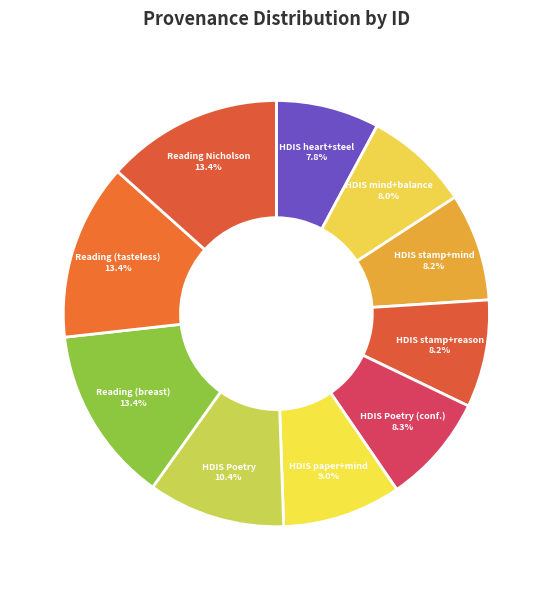

To the nearest percent, what is the average slice percentage?

10%